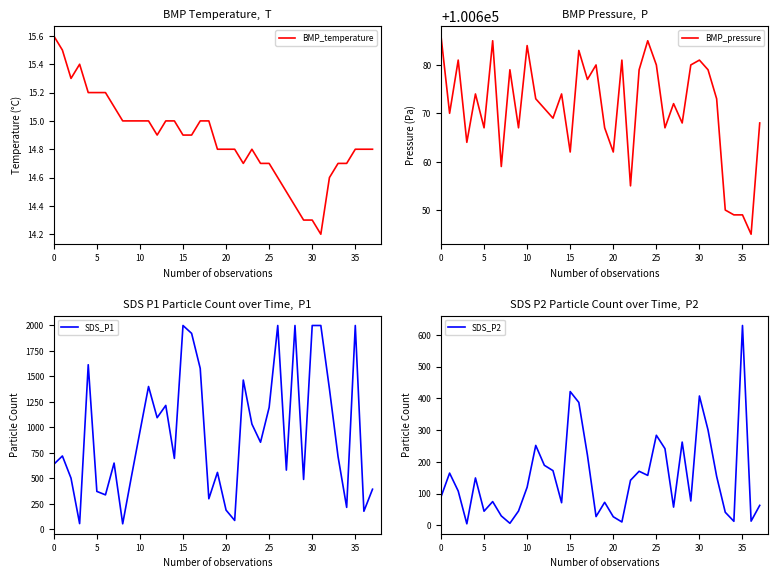

What is the label of the 32nd point from the left?

31